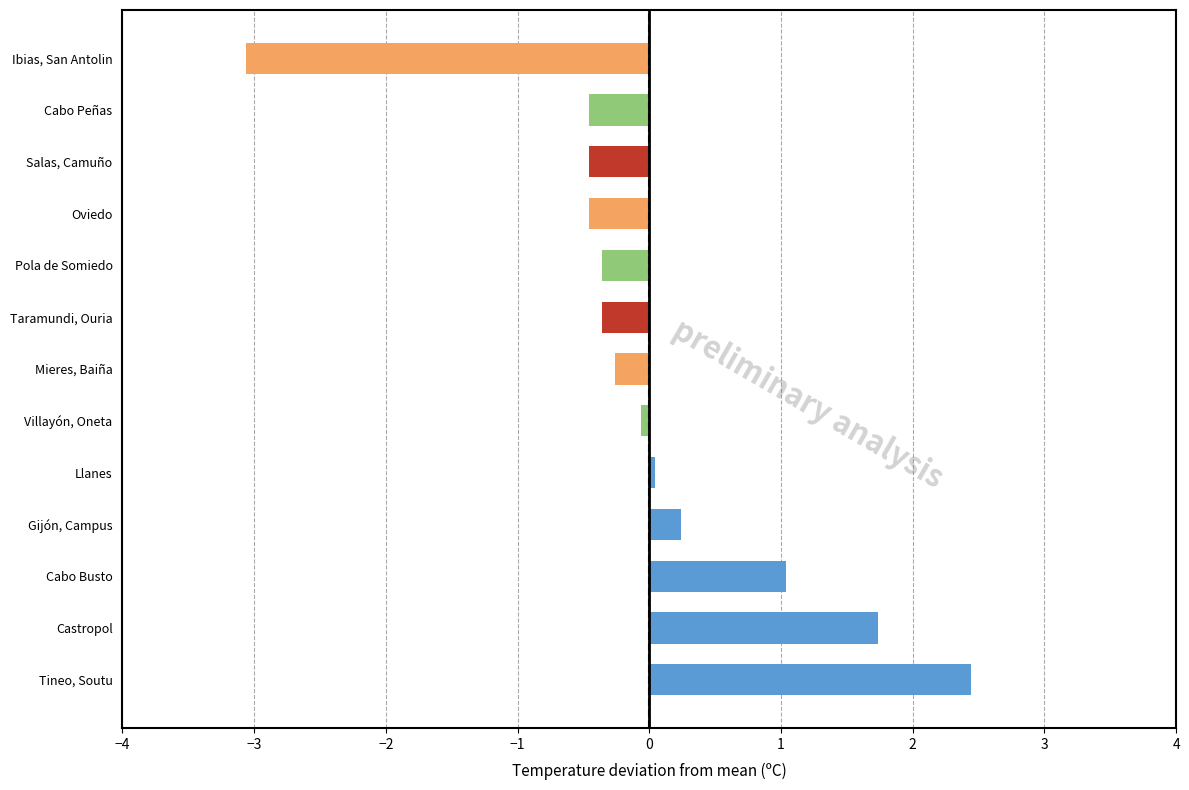

The chart shows a value of -0.5 at Oviedo. True or false?

True